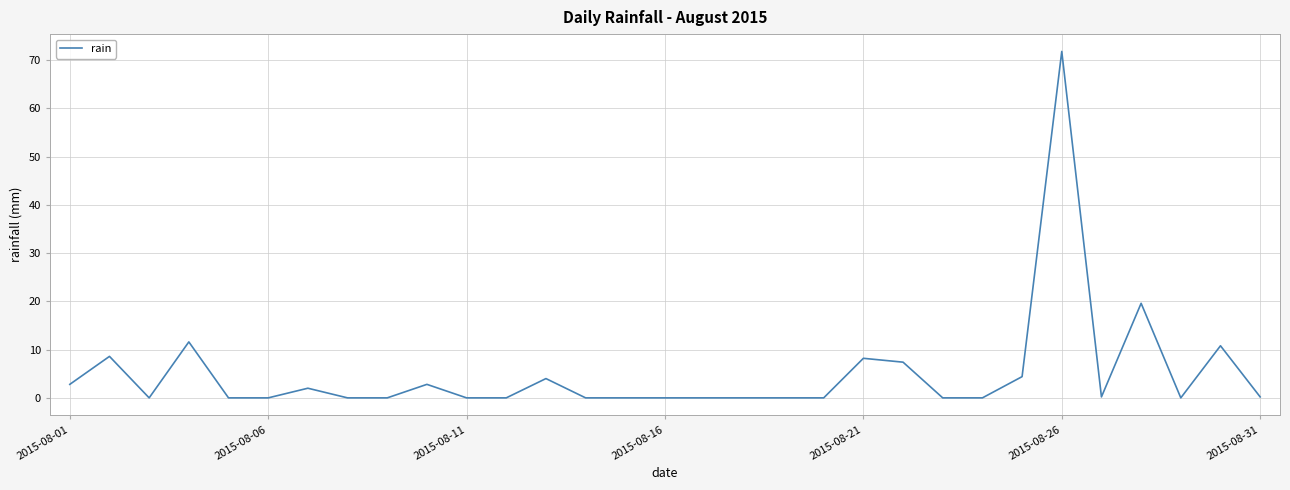

What is the maximum value shown in the chart?

71.8